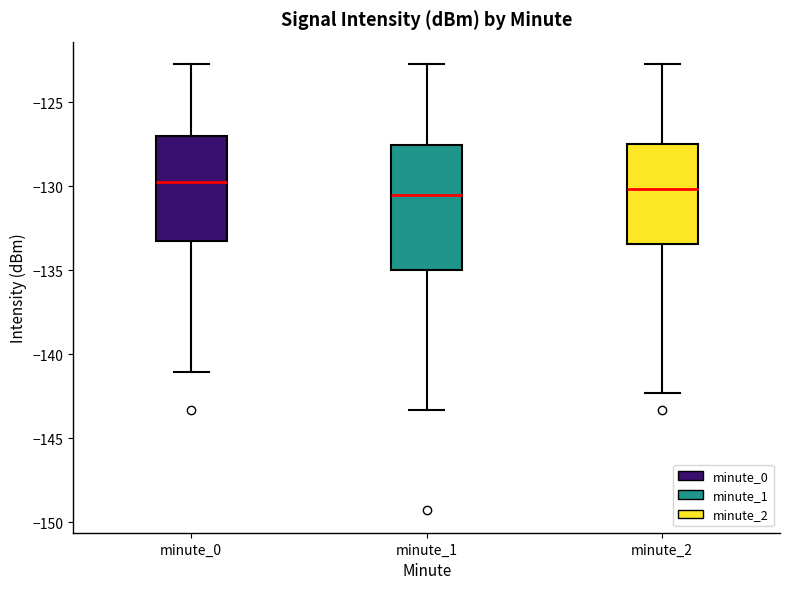

Which box is the tallest, from its lower edge to its upper edge?

minute_1